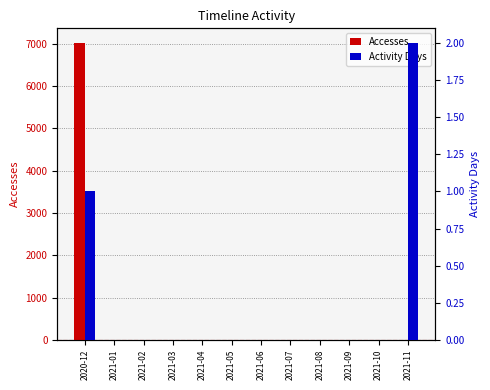

Between 2021-09 and 2021-10, which is larger?

2021-09